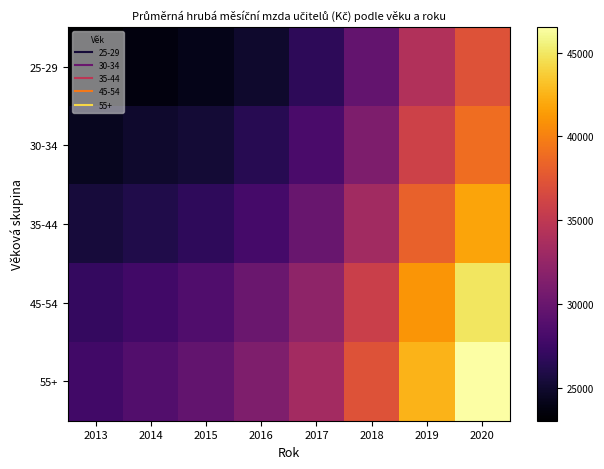

Which series has the largest total across all categories?

55+